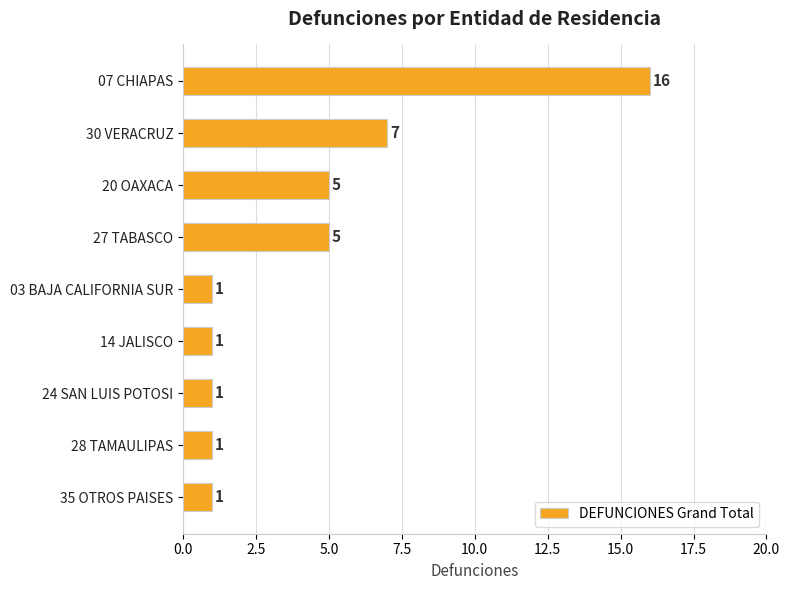

Is it true that the value at 20 OAXACA is 8?

False